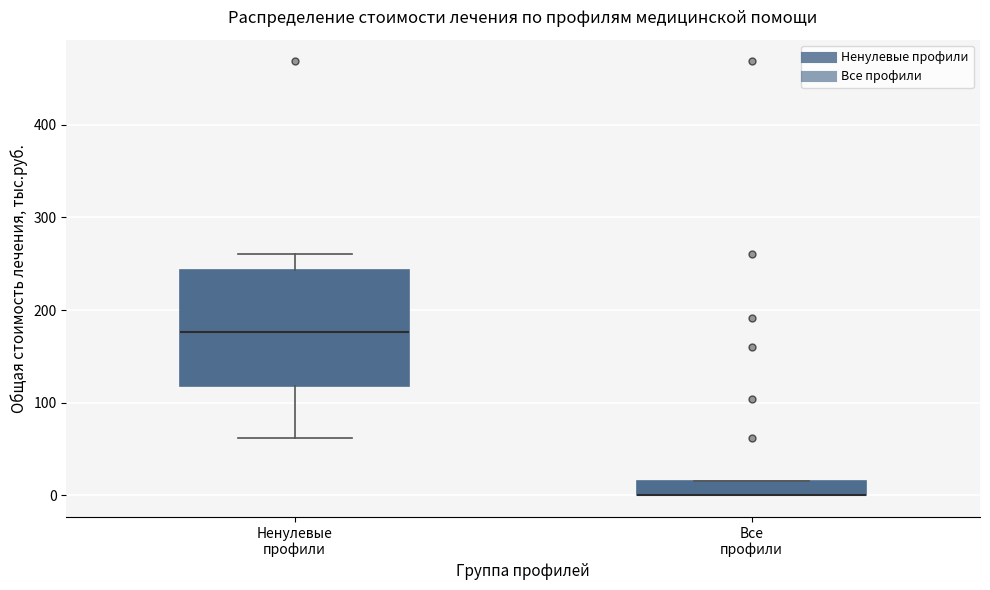

Where does the upper whisker of the box for Ненулевые профили end on the y-axis? The values are not printed on the chart, so give them approximately, as read against the axis.

260